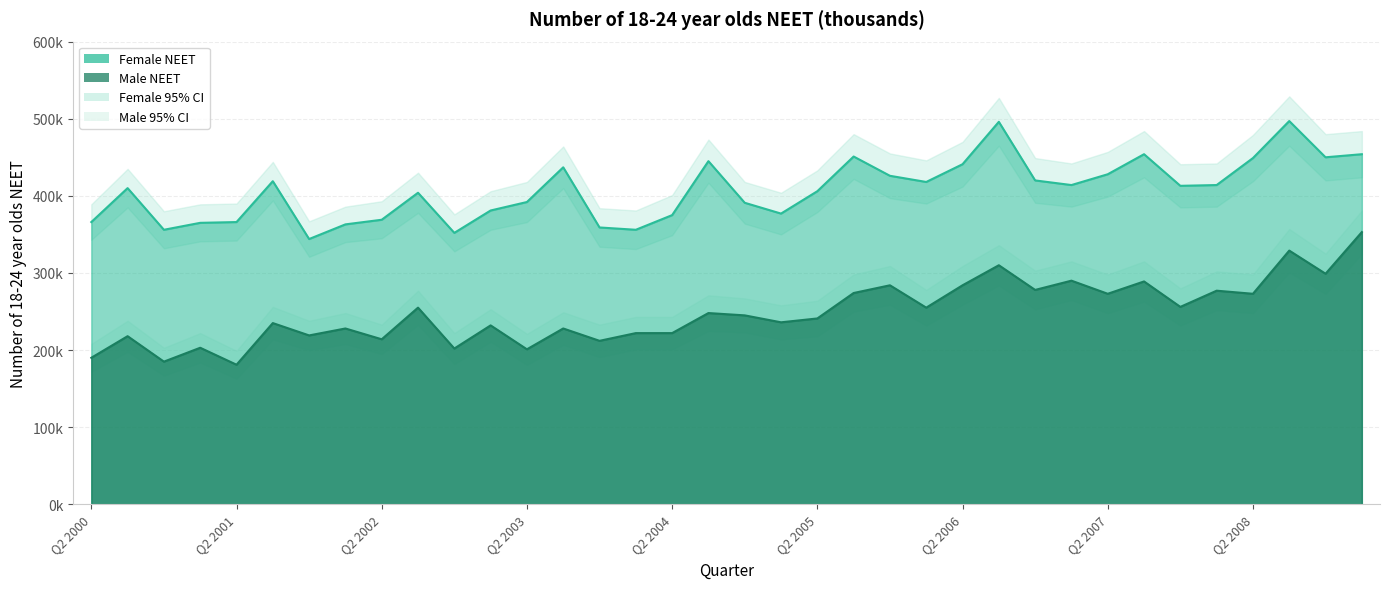

Rank the categories by Female value from lowest to highest.

Q4 2001, Q4 2002, Q4 2000, Q1 2004, Q4 2003, Q1 2002, Q1 2001, Q2 2000, Q2 2001, Q2 2002, Q2 2004, Q1 2005, Q1 2003, Q4 2004, Q2 2003, Q3 2002, Q2 2005, Q3 2000, Q4 2007, Q1 2007, Q1 2008, Q1 2006, Q3 2001, Q4 2006, Q4 2005, Q2 2007, Q3 2003, Q2 2006, Q3 2004, Q2 2008, Q4 2008, Q3 2005, Q3 2007, Q1 2009, Q3 2006, Q3 2008